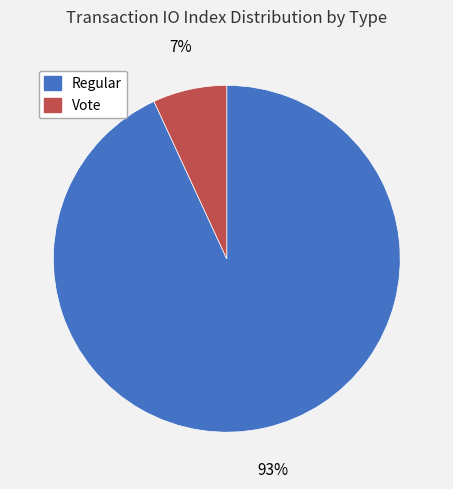

What is the majority slice?

Regular